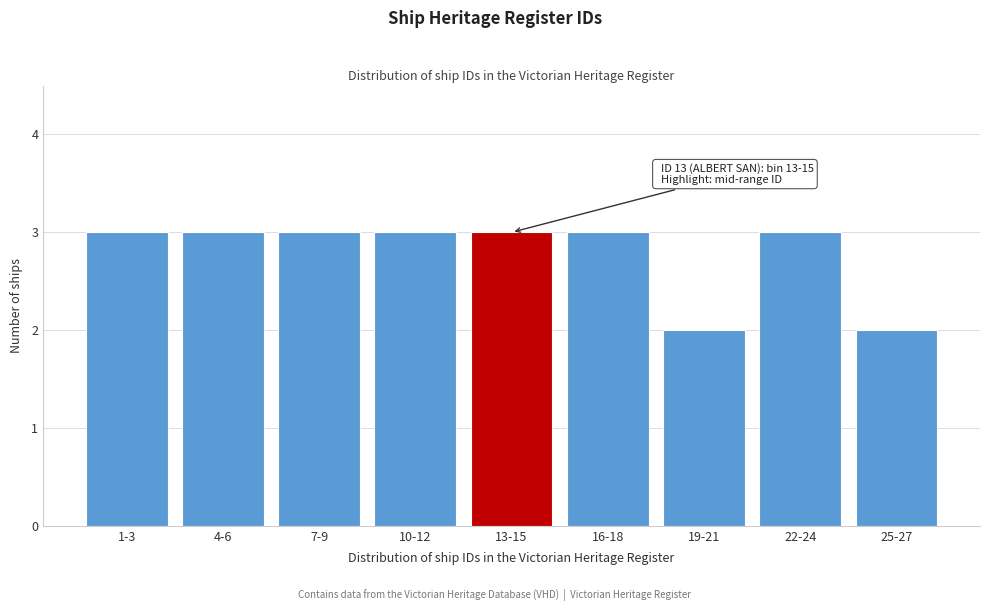

Reading right to left, list all the values displayed in this chart.

25-27=2	22-24=3	19-21=2	16-18=3	13-15=3	10-12=3	7-9=3	4-6=3	1-3=3